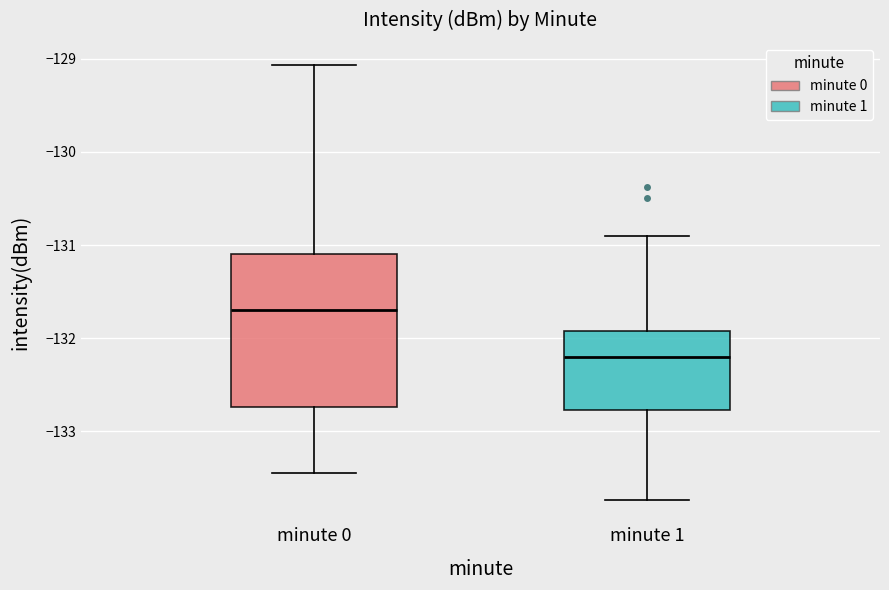

Reading left to right, read every box against the y-axis: the position of its median line, the range the box covers, and the ends of its whiskers. The values are not printed on the chart, so give them approximately, as read against the axis.

minute 0: median -131.7, box -132.7 to -131.1, whiskers -133.4 to -129.1
minute 1: median -132.2, box -132.8 to -131.9, whiskers -133.7 to -130.9